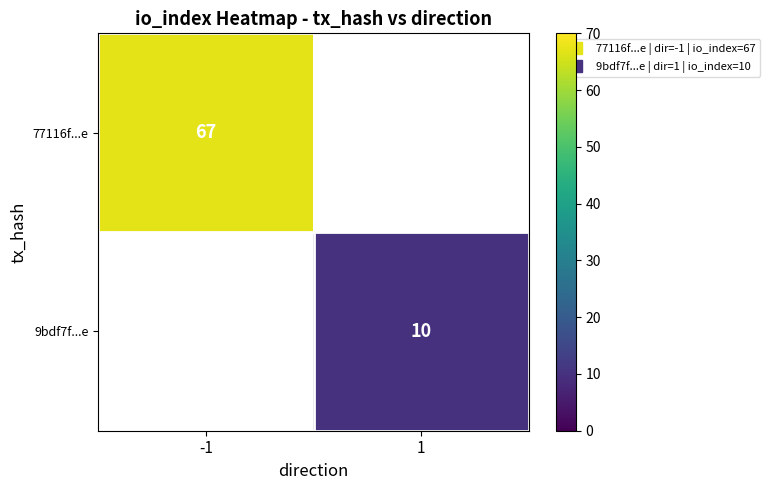

Which category has the highest value in the 77116f...e series?

-1